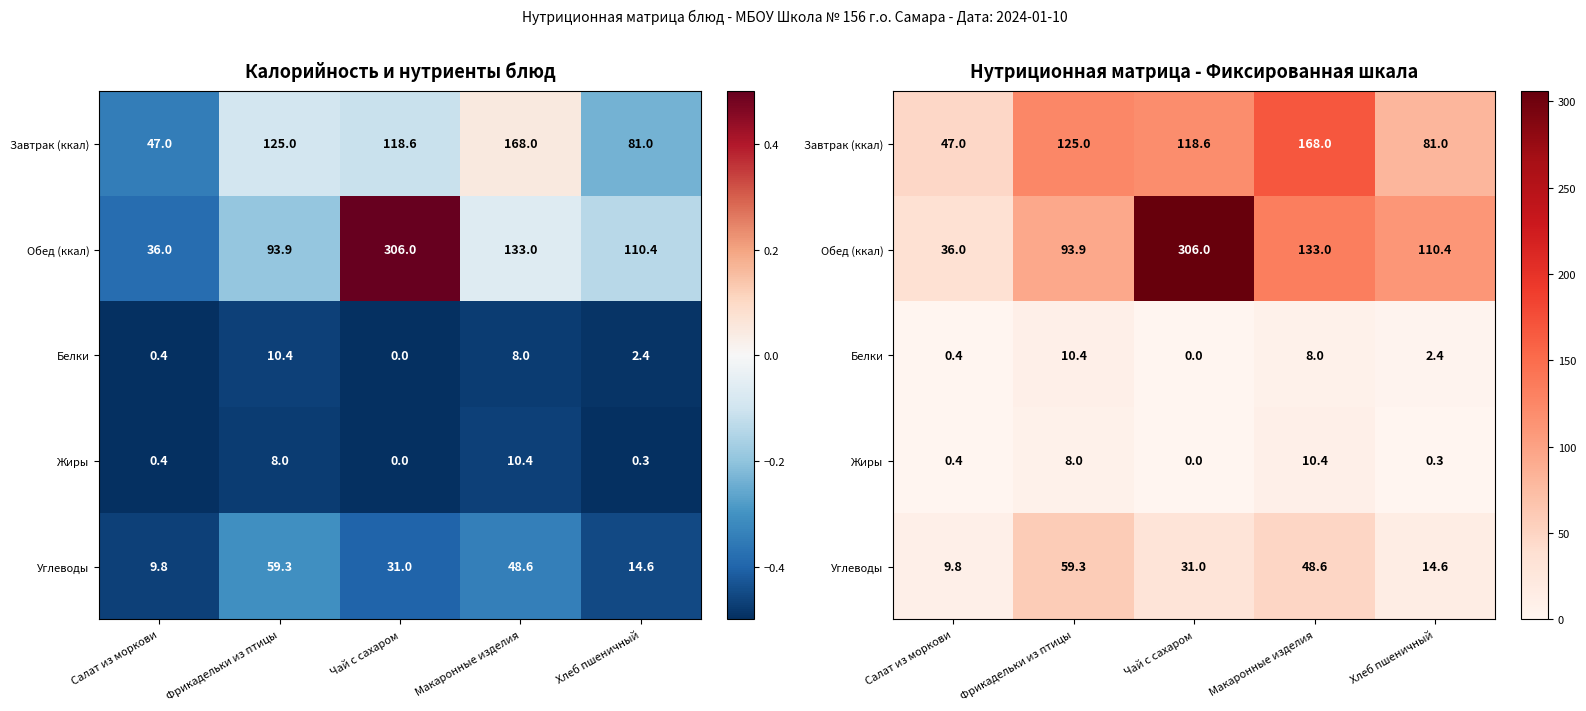

The Завтрак (ккал) series shows 133.3 at Хлеб пшеничный. True or false?

False